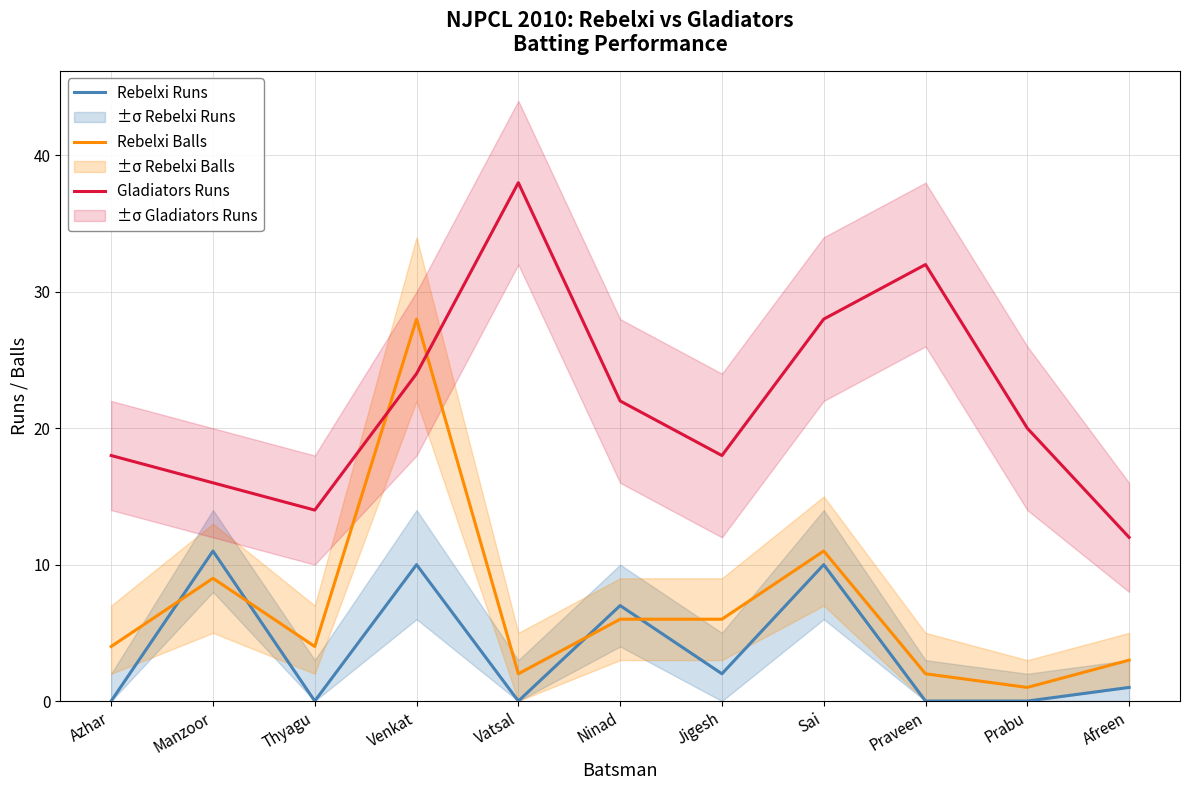

What position from the left is Venkat?

4